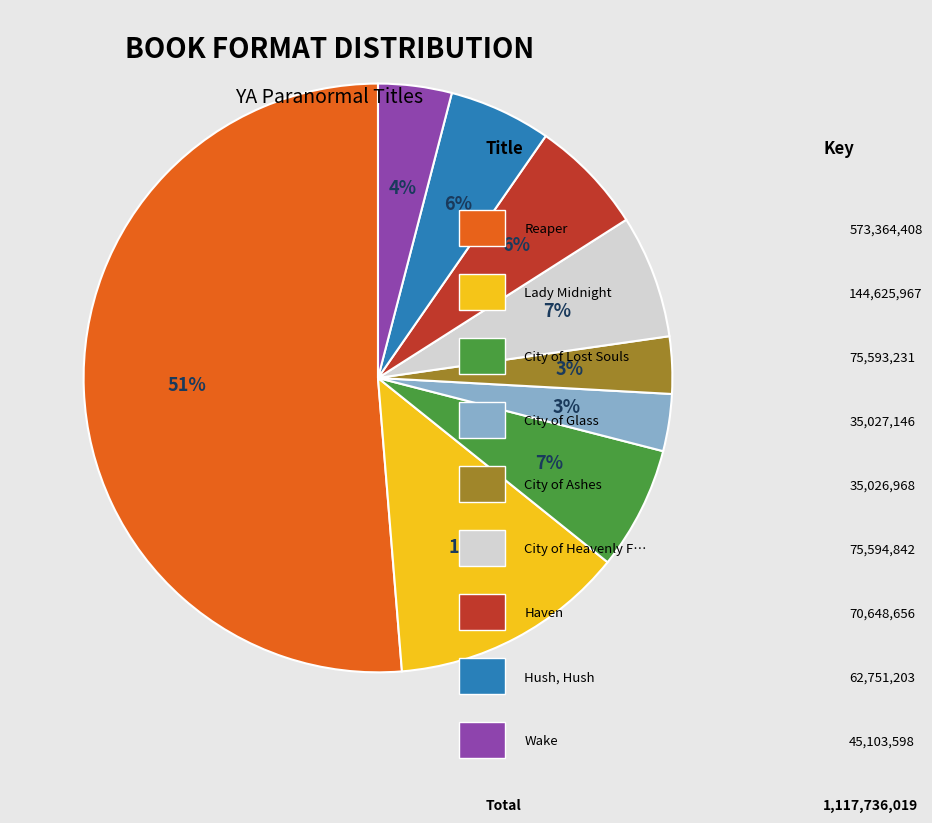

To the nearest percent, what is the average slice percentage?

11%